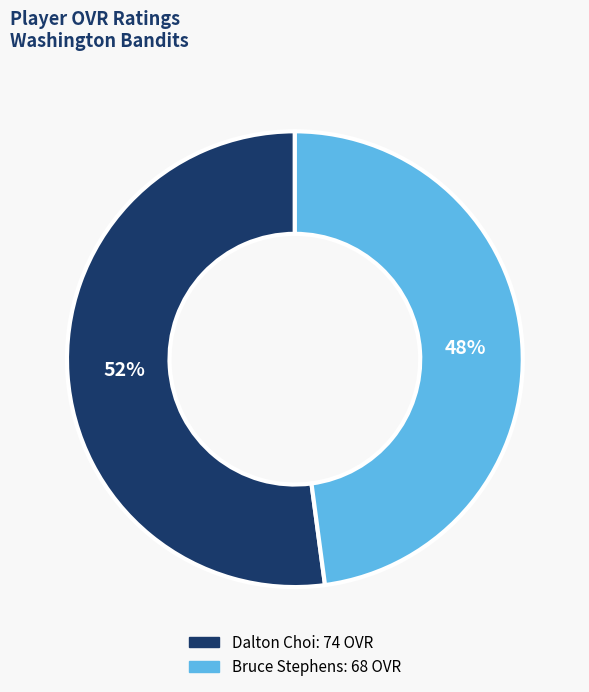

To the nearest percent, what is the combined percentage of Bruce Stephens and Dalton Choi?

100%